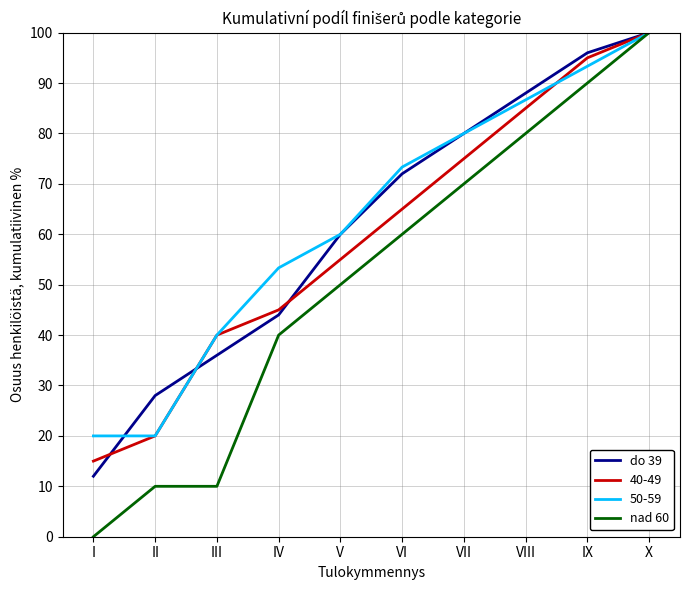

What is the difference between the maximum and minimum values in the nad 60 series?

100.0